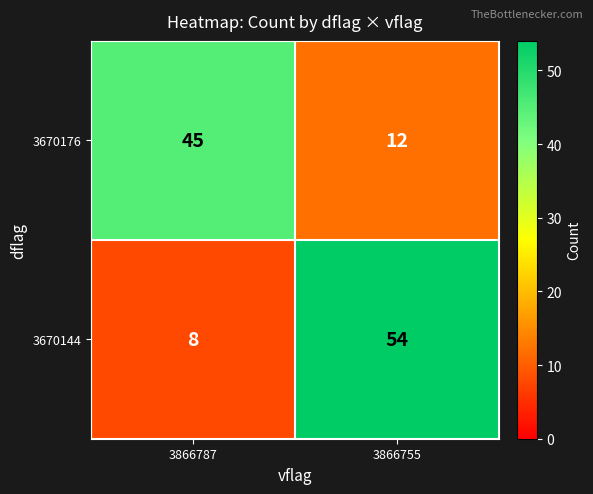

List the series in order of their overall mean, lowest first.

3670176, 3670144